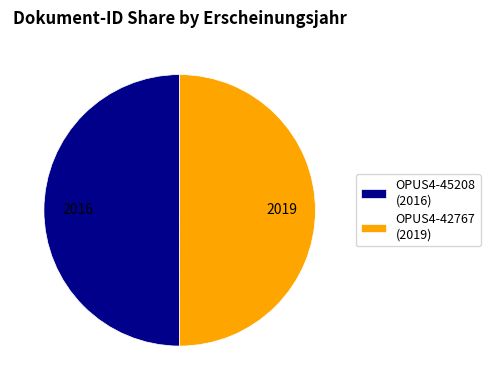

True or false: OPUS4-45208 (2016) accounts for 61% of the total.

False